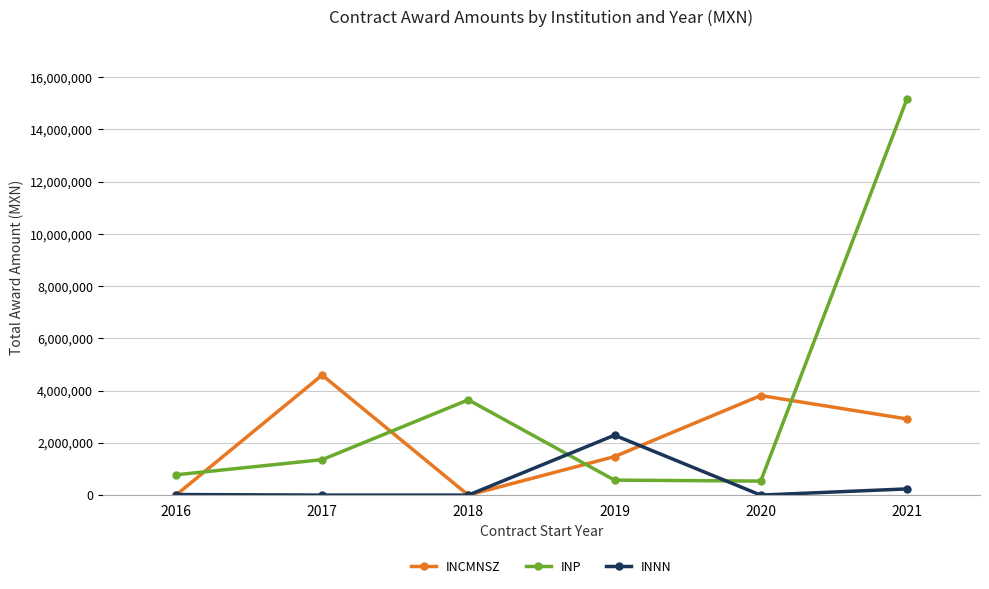

Between 2016 and 2020, which series saw the biggest shift?

INCMNSZ